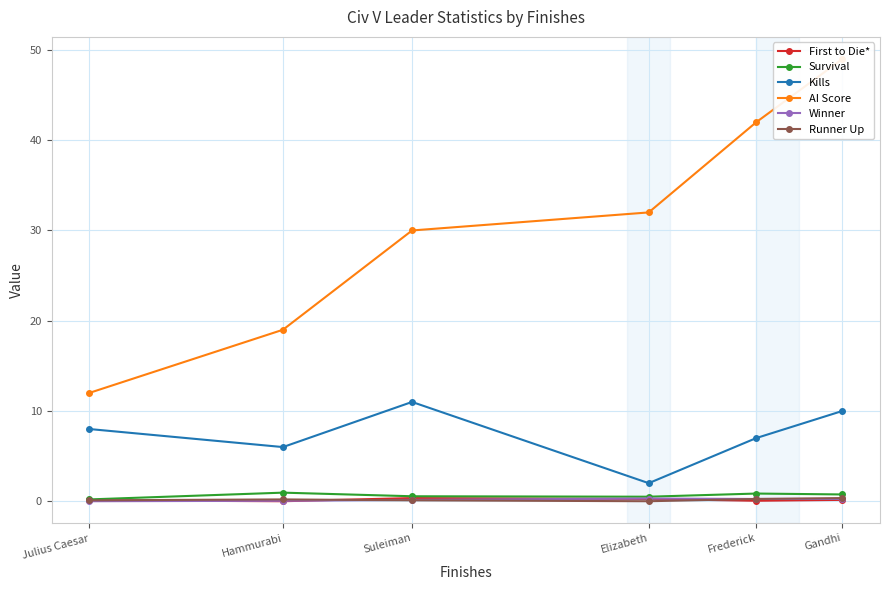

What is the difference between the AI Score values at Julius Caesar and Frederick?

30.0